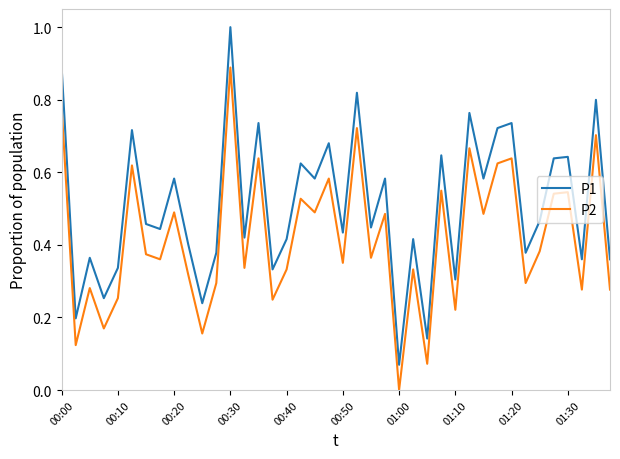

True or false: P2 and P1 intersect in this chart.

False